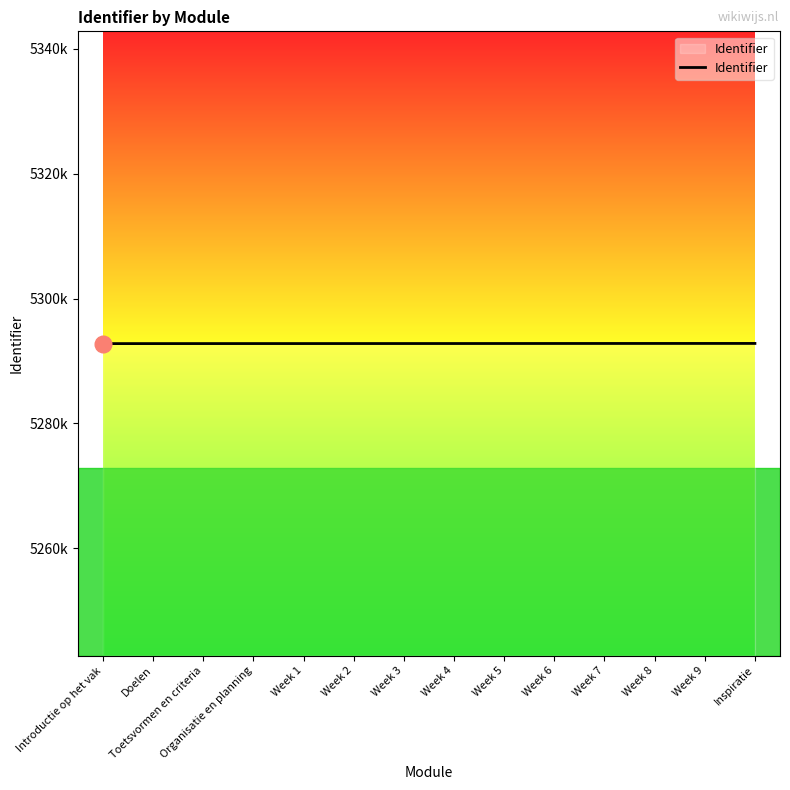

Which category has the lowest value across all series?

Introductie op het vak